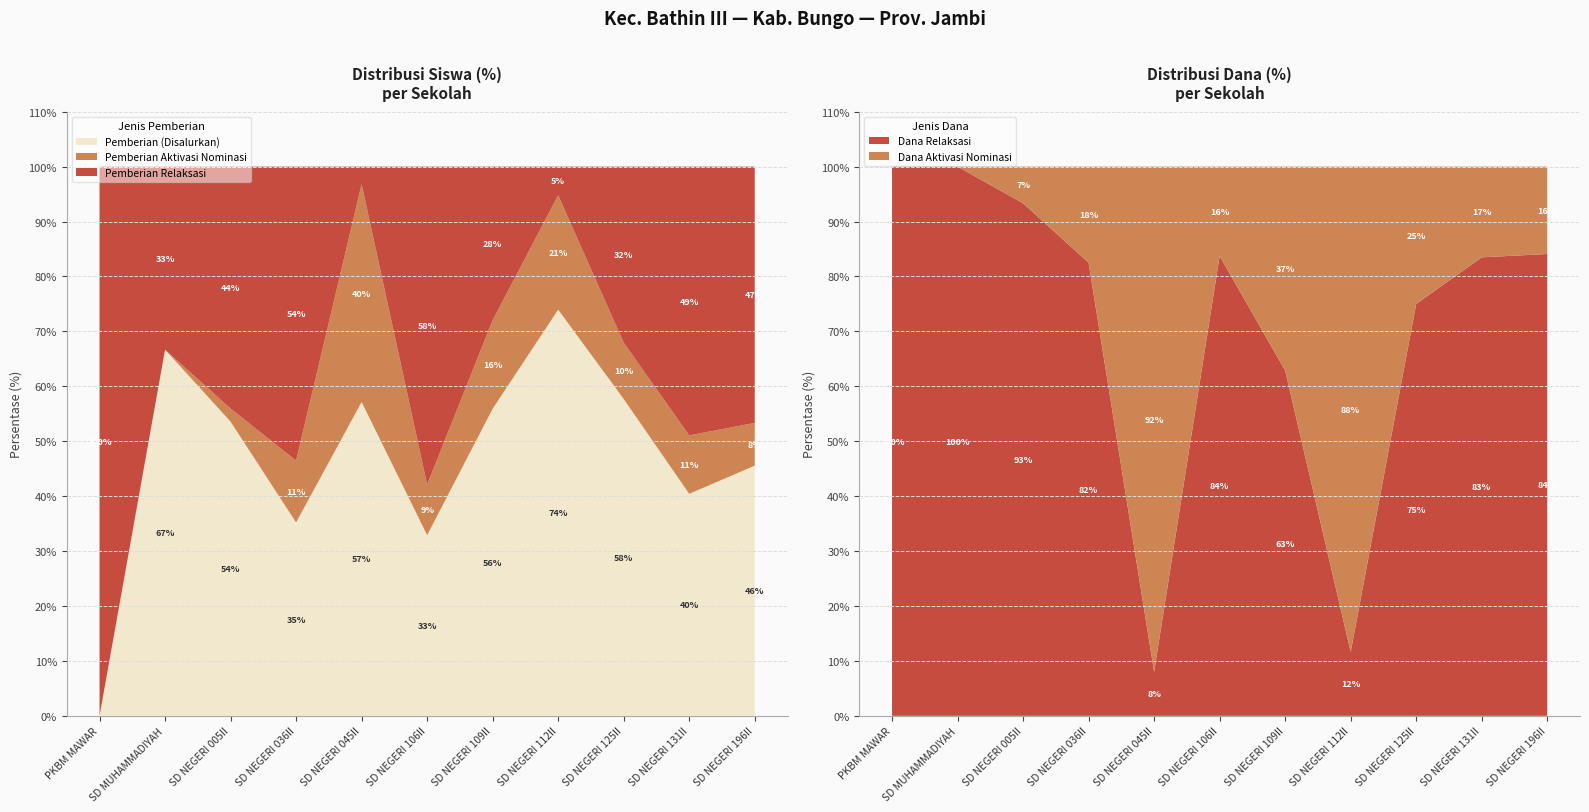

At which label does Pemberian (Disalurkan) reach its minimum?

PKBM MAWAR